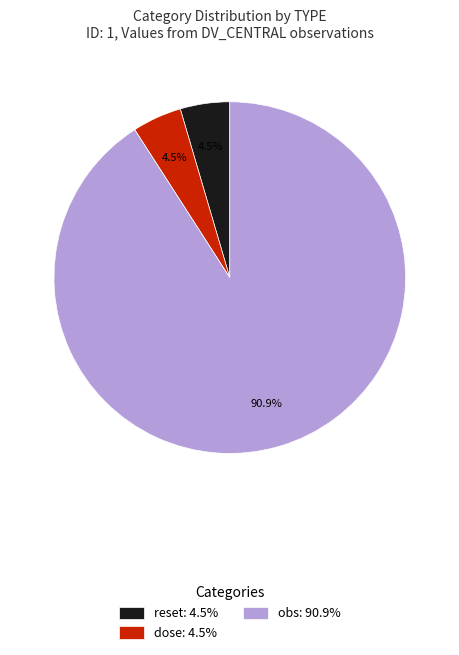

How many slices are in this pie chart?

3